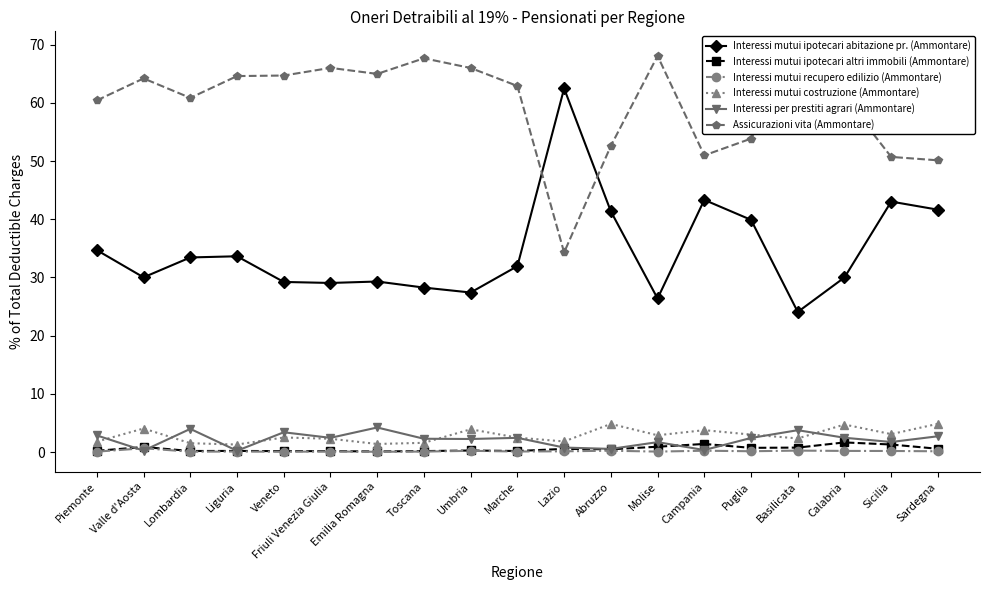

What is the sum of all Interessi mutui costruzione (Ammontare) values?

54.0